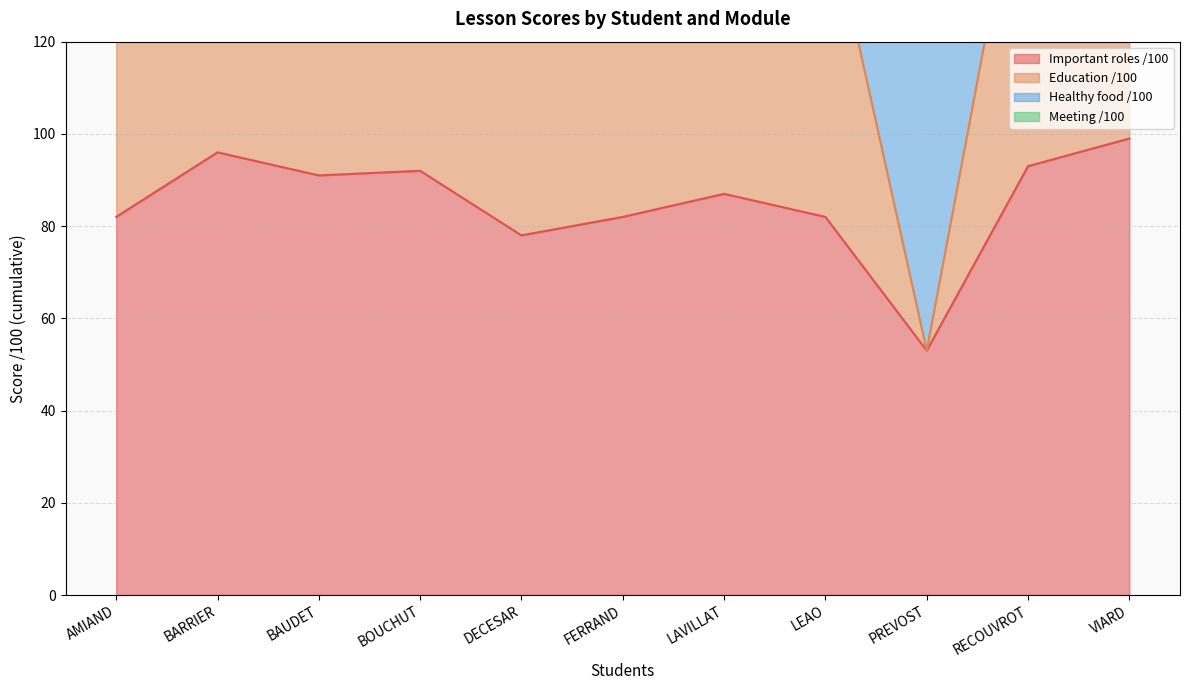

At which label does Important roles /100 reach its minimum?

PREVOST